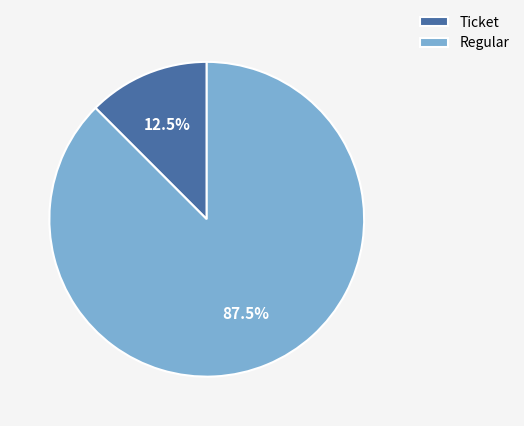

Is Regular the majority of the pie?

Yes